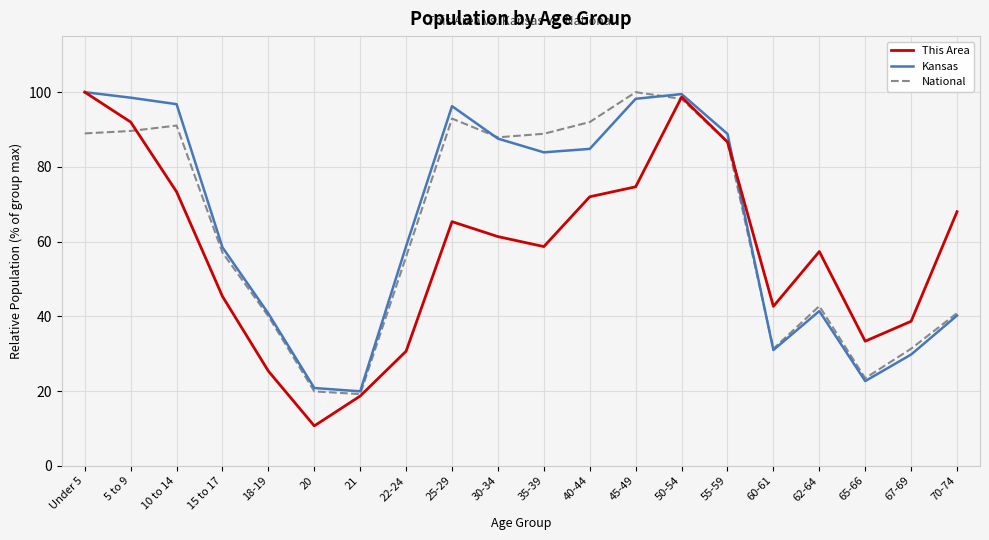

At which category is the sum across all series the highest?

50-54